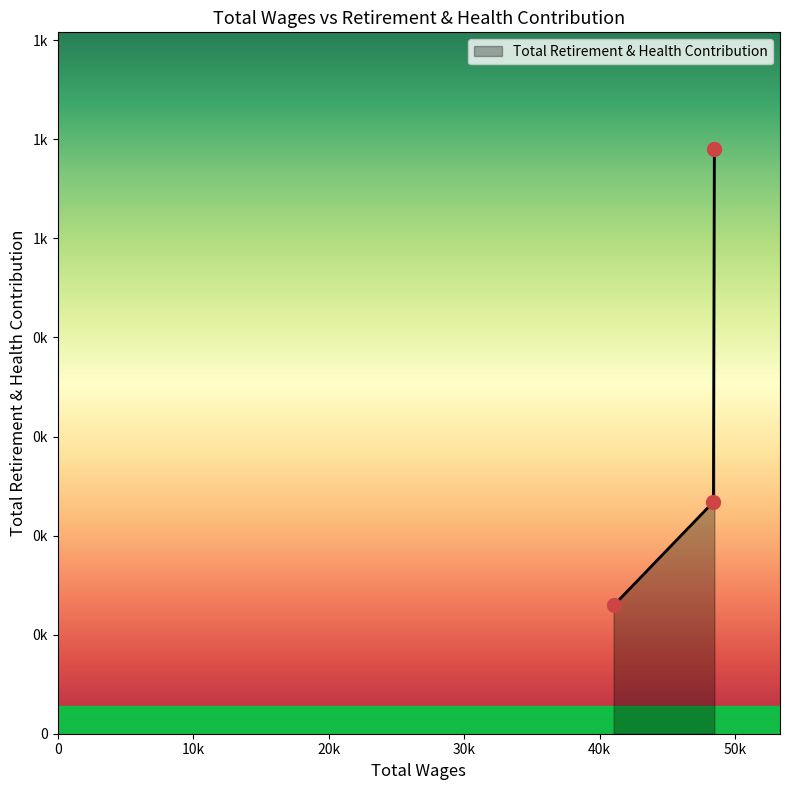

Does the chart have visible grid lines?

No